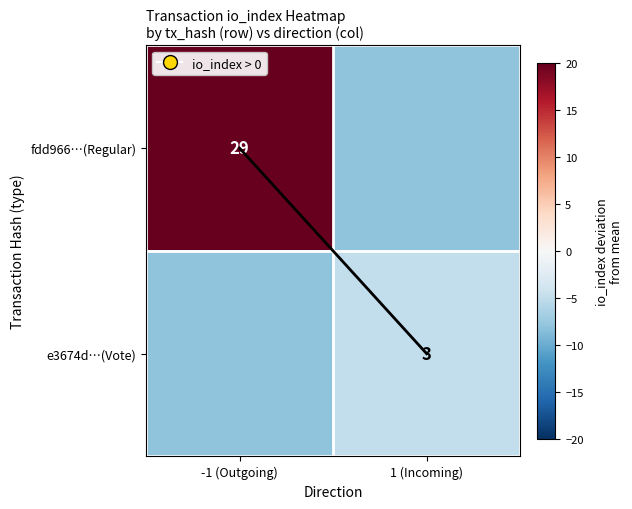

Which label corresponds to the smallest value in the chart?

1 (Incoming)